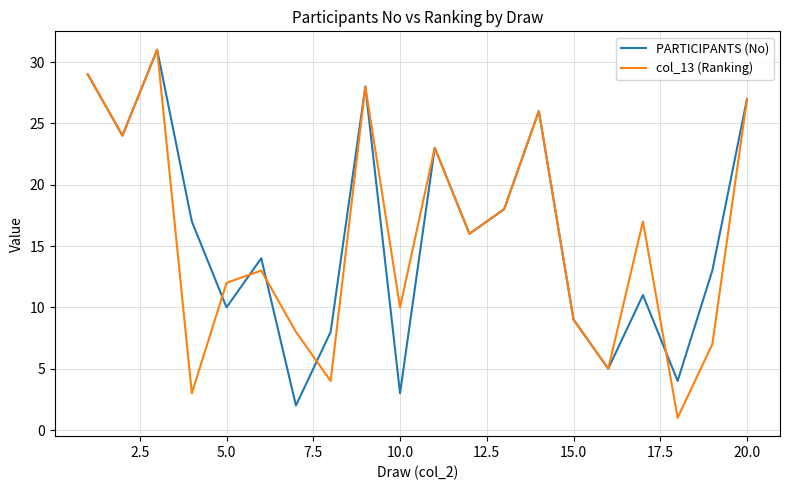

What is the greatest value displayed?

31